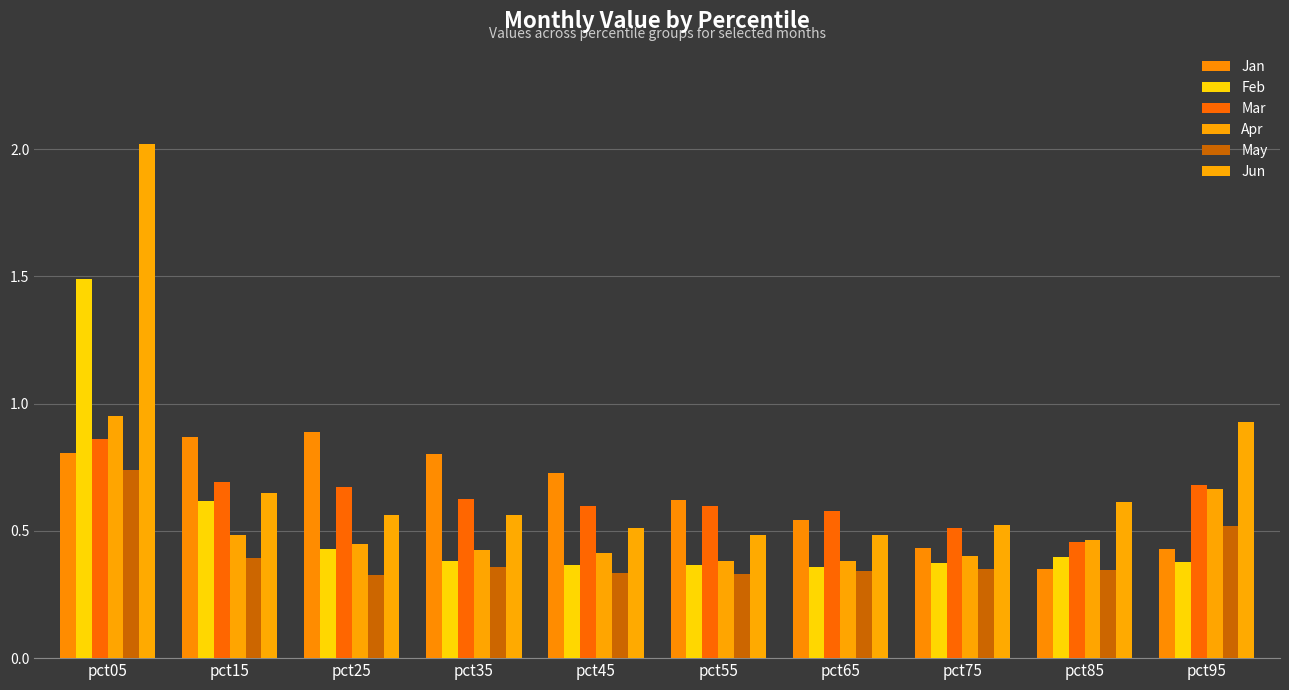

What is the smallest value displayed?

0.3